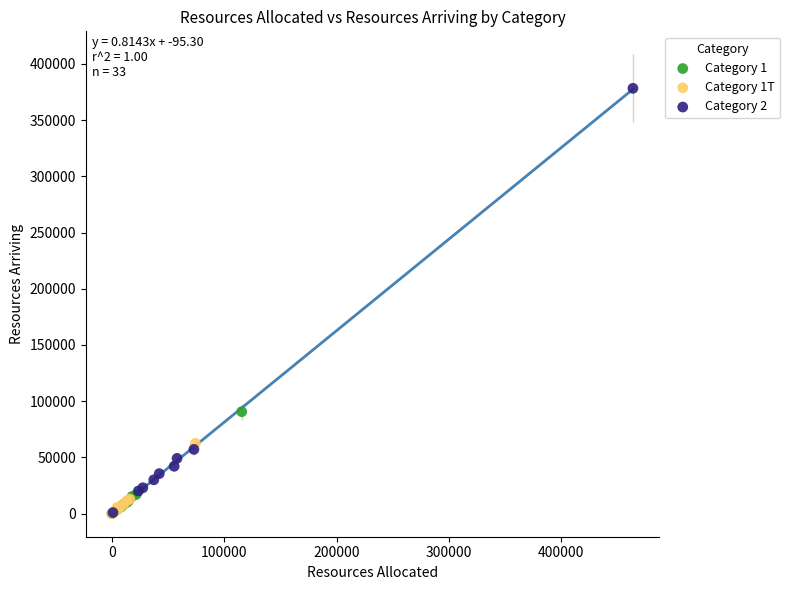

Which series has the largest Y range (max minus min)?

Category 2